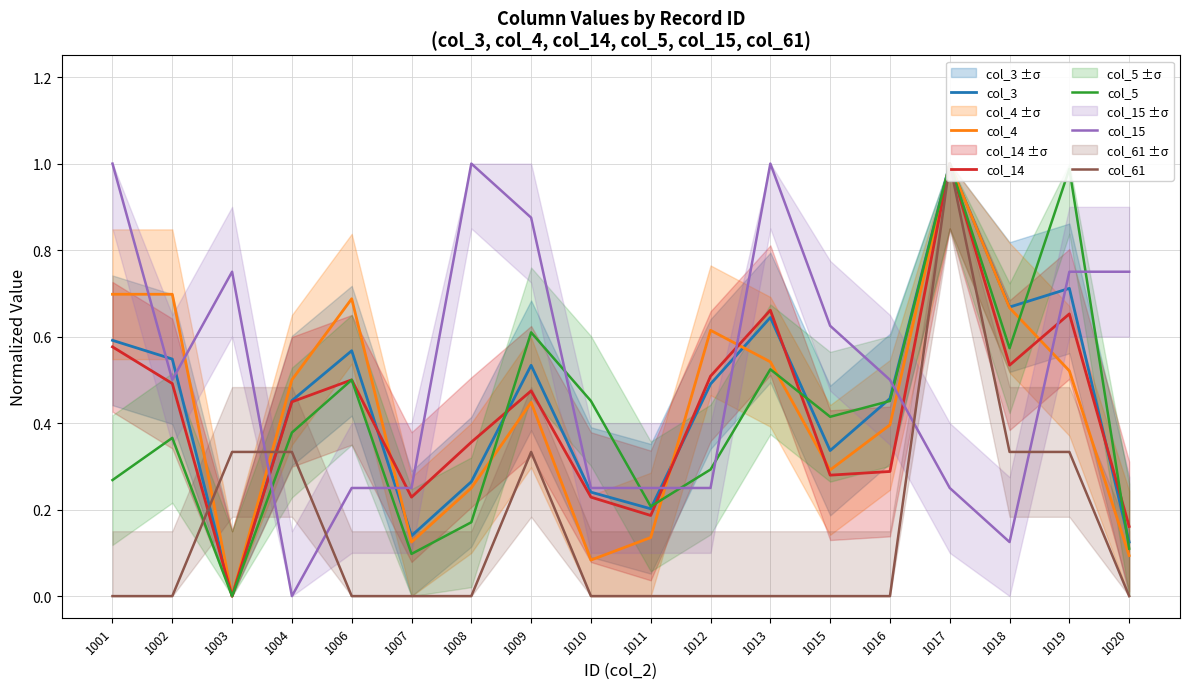

How many categories are shown in the chart?

18